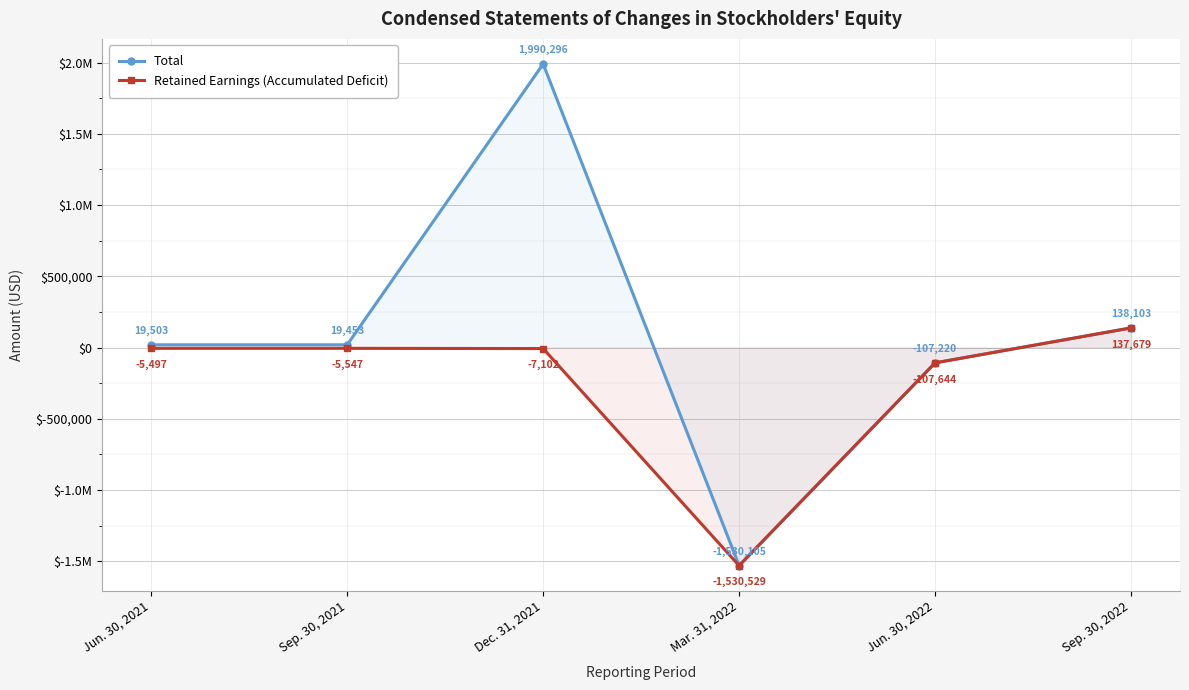

True or false: Total has a value of -107220 at Jun. 30, 2022.

True